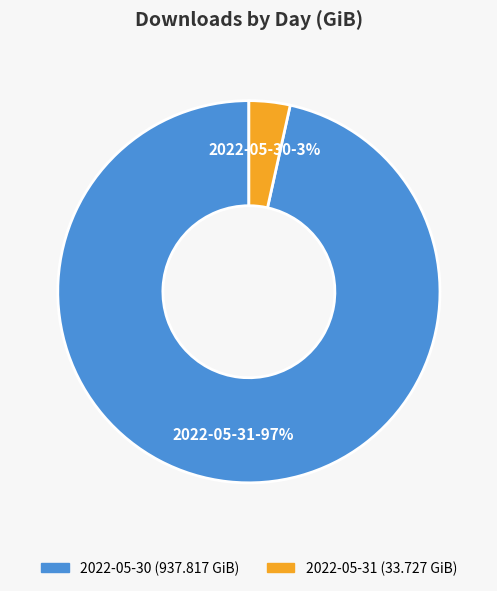

Which slice is the largest?

2022-05-30